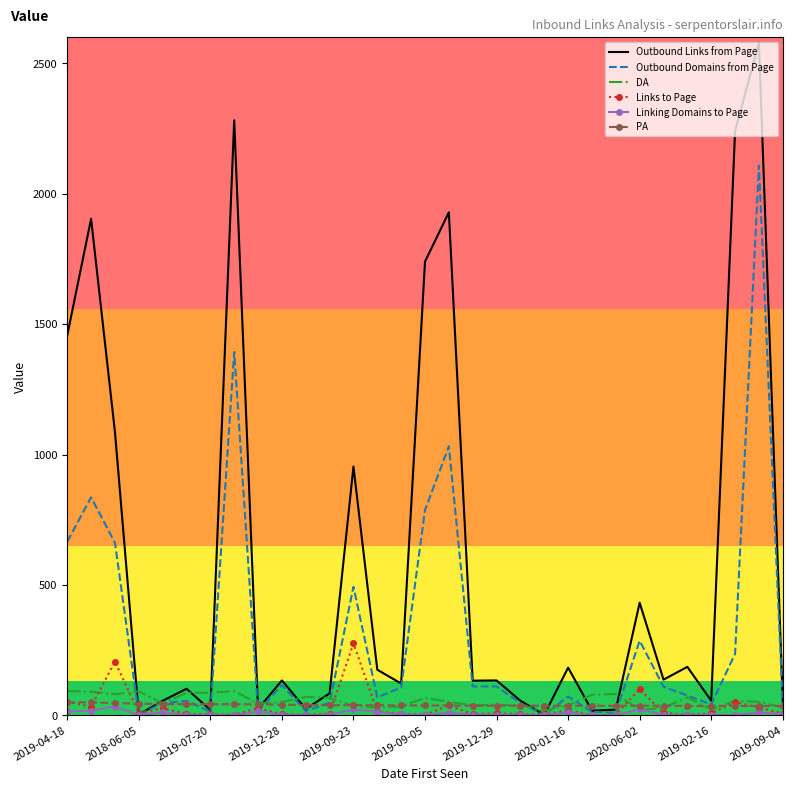

At how many categories does at least one series exceed 2175?

3